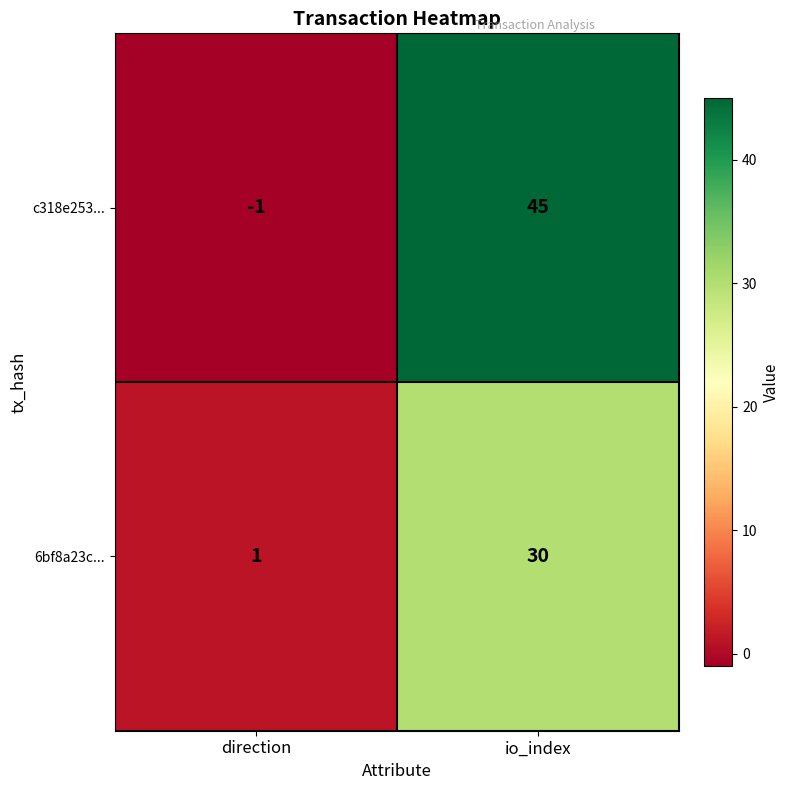

Which series has the largest total across all categories?

c318e253...